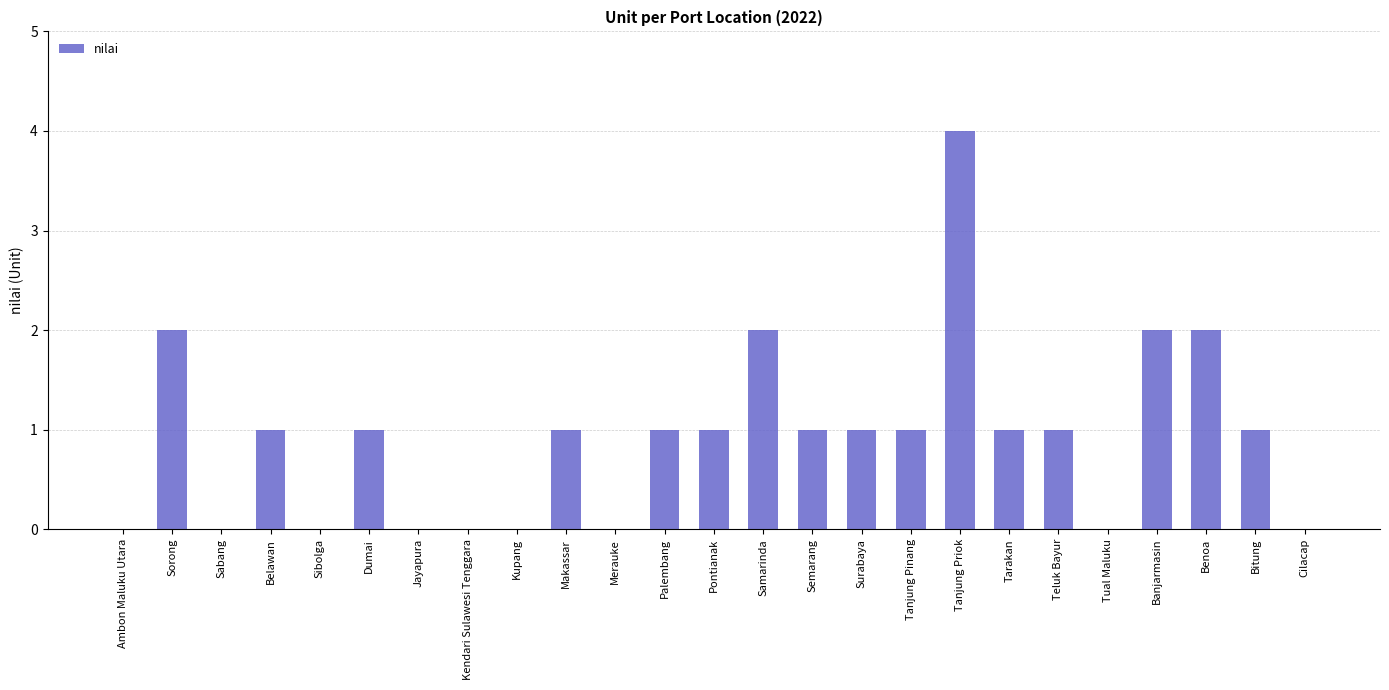

Is it true that the value at Surabaya is 2?

False